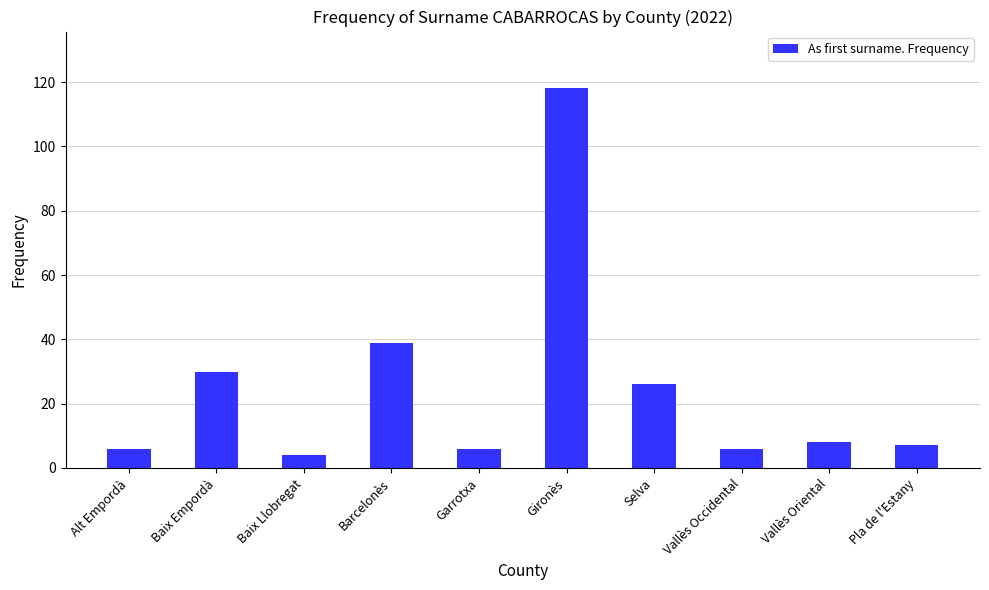

Reading left to right, what are all the values shown in this chart?

6	30	4	39	6	118	26	6	8	7